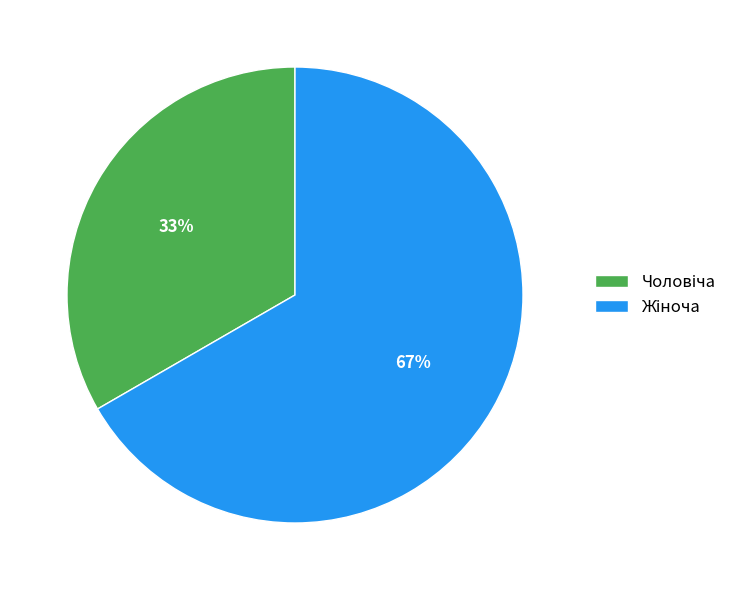

To the nearest percent, what is the average slice percentage?

50%